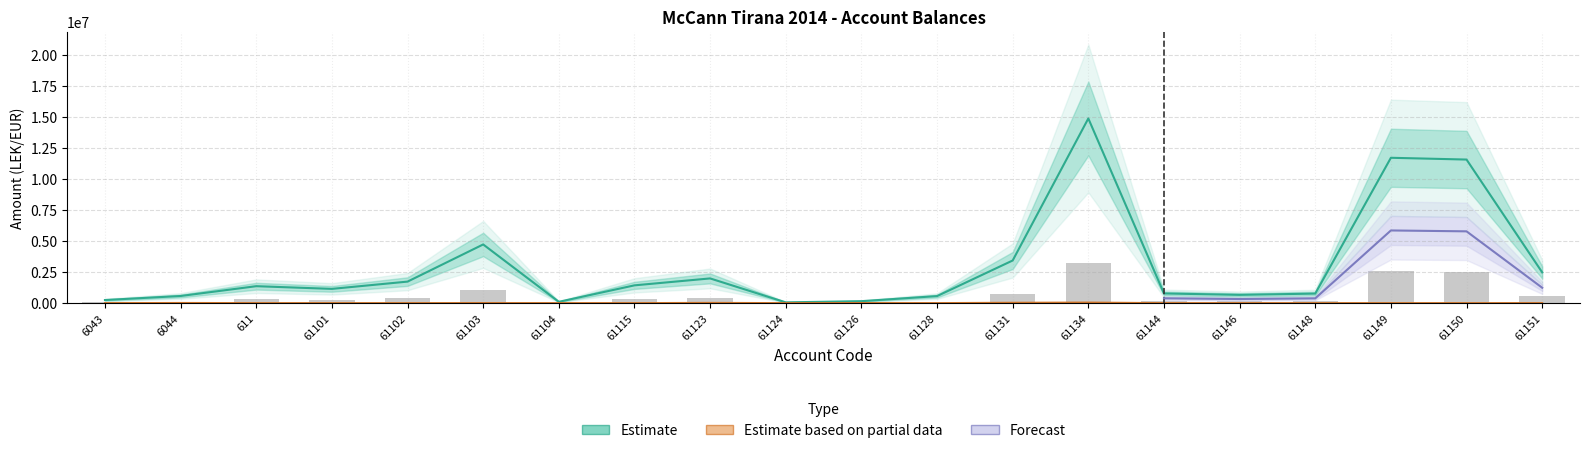

What is the value of the Taxable bar at the 9th from the left?

438209.7